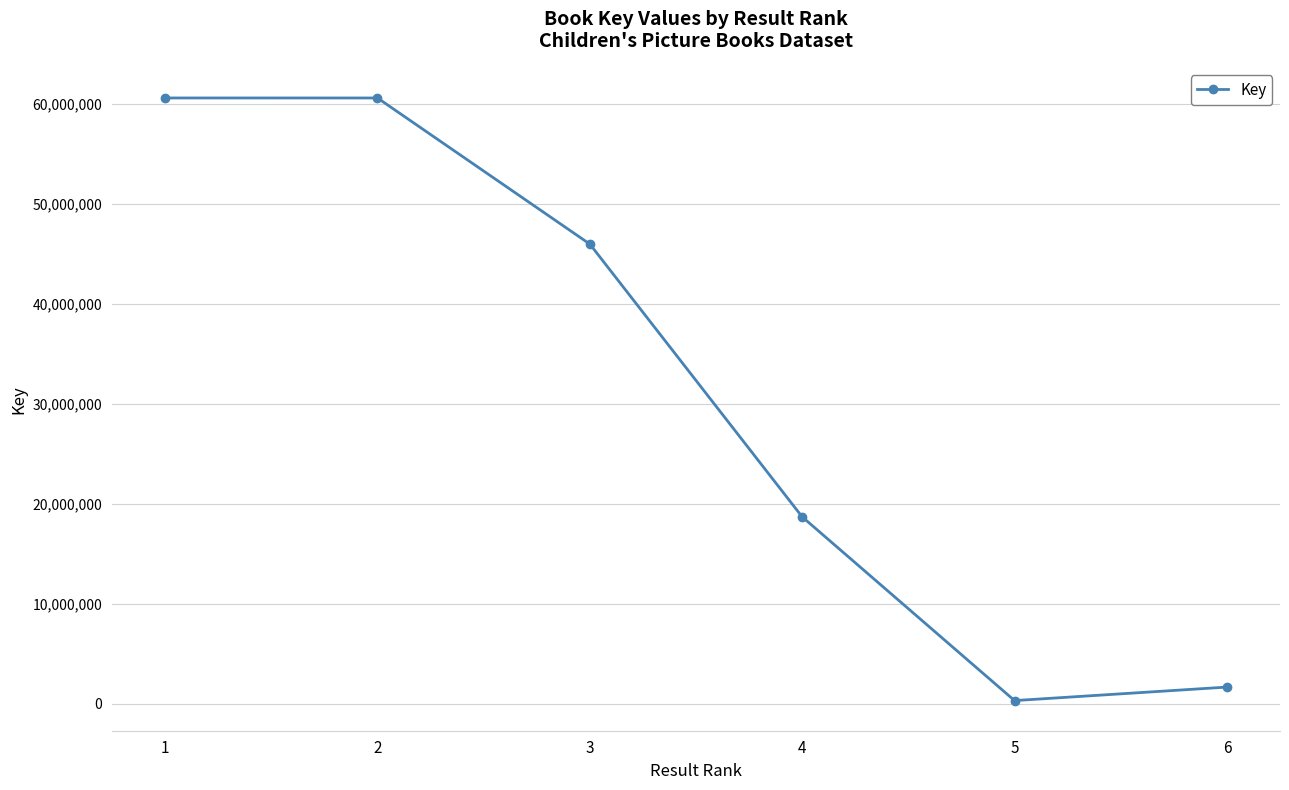

What is the value of the 5th point from the left?

337136